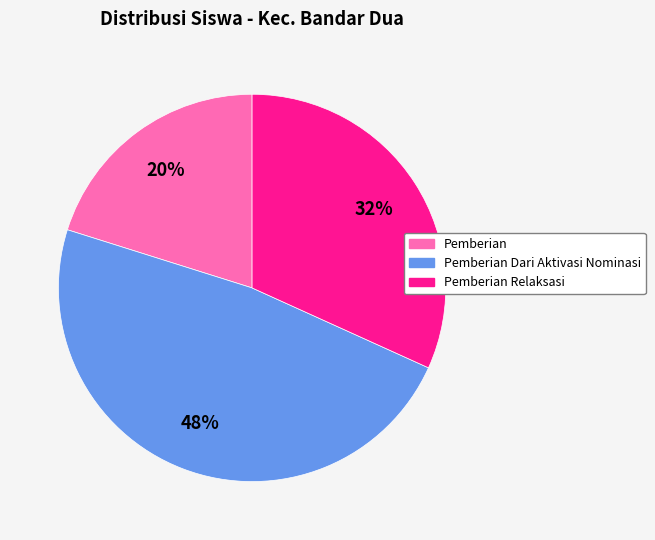

Count the number of slices in the pie.

3